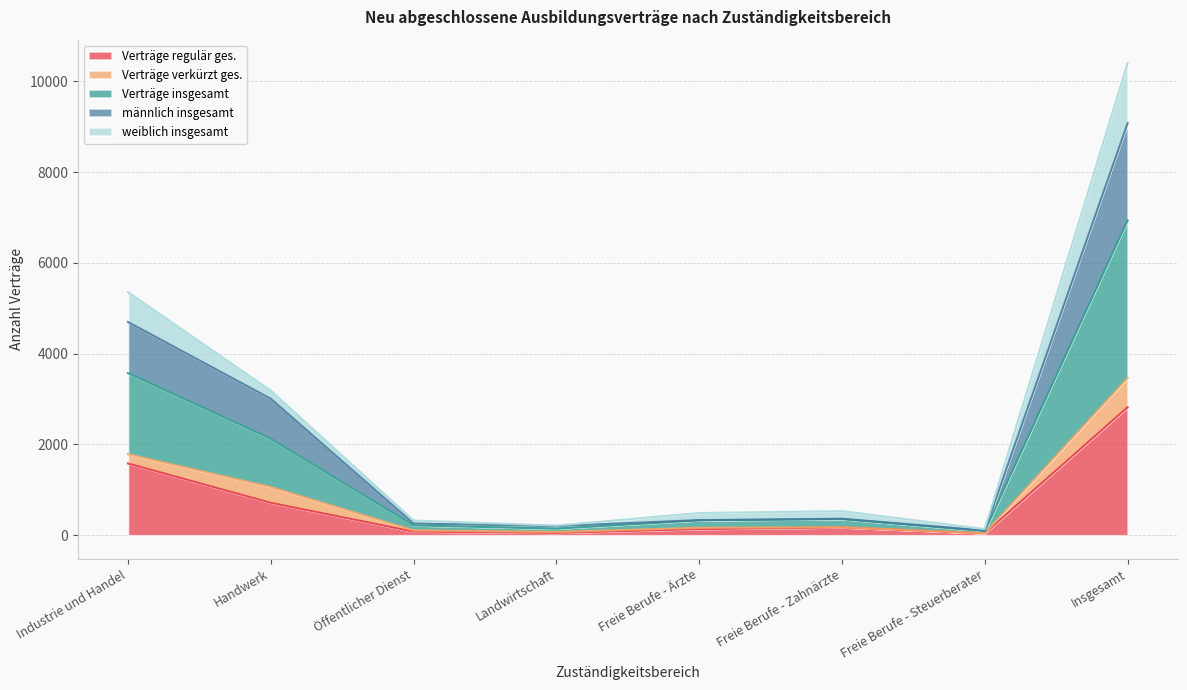

What is the total value across all series at Industrie und Handel?

5355